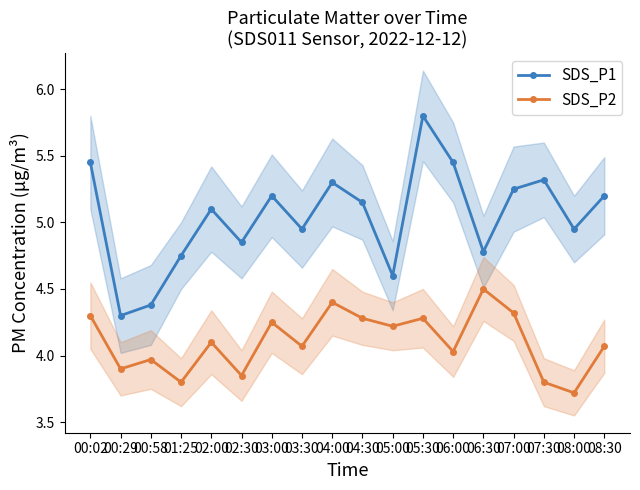

Reading right to left, what are all the values shown in this chart?

SDS_P1: 08:30=5.2	08:00=5.0	07:30=5.3	07:00=5.2	06:30=4.8	06:00=5.5	05:30=5.8	05:00=4.6	04:30=5.2	04:00=5.3	03:30=5.0	03:00=5.2	02:30=4.8	02:00=5.1	01:25=4.8	00:58=4.4	00:29=4.3	00:02=5.5
SDS_P2: 08:30=4.1	08:00=3.7	07:30=3.8	07:00=4.3	06:30=4.5	06:00=4.0	05:30=4.3	05:00=4.2	04:30=4.3	04:00=4.4	03:30=4.1	03:00=4.2	02:30=3.9	02:00=4.1	01:25=3.8	00:58=4.0	00:29=3.9	00:02=4.3